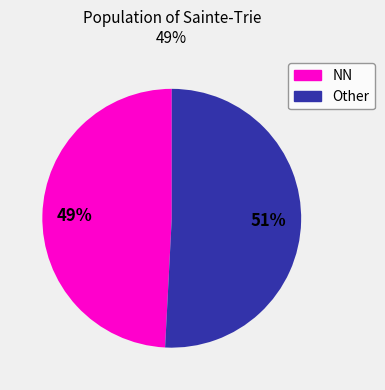

Does any single category account for the majority?

Yes